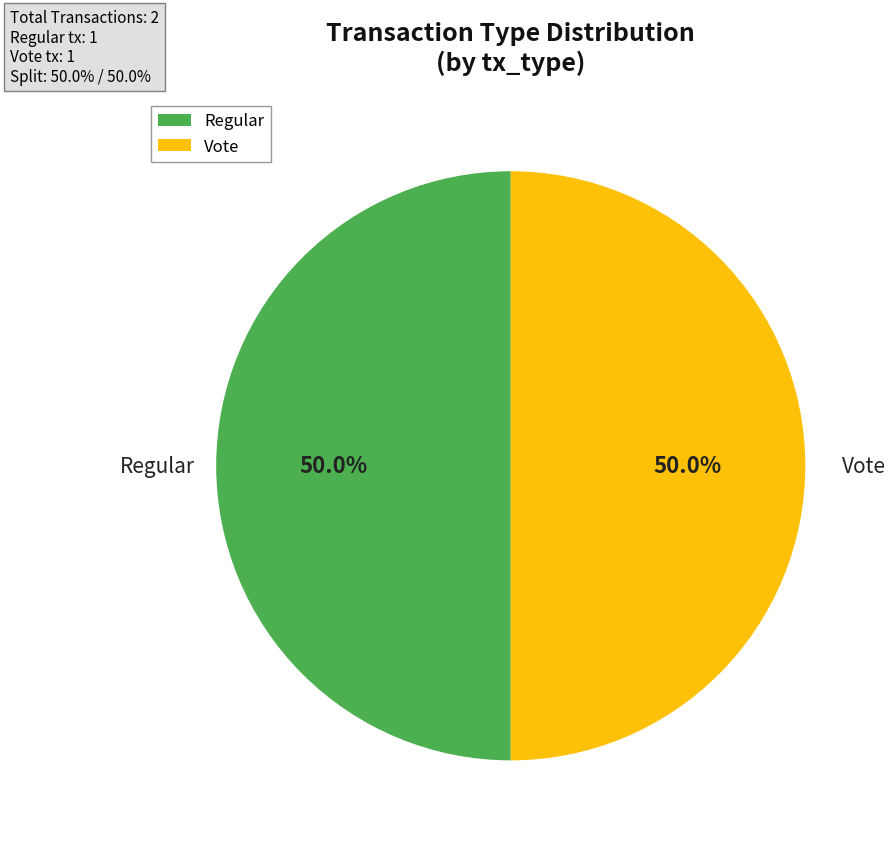

Count the number of slices in the pie.

2